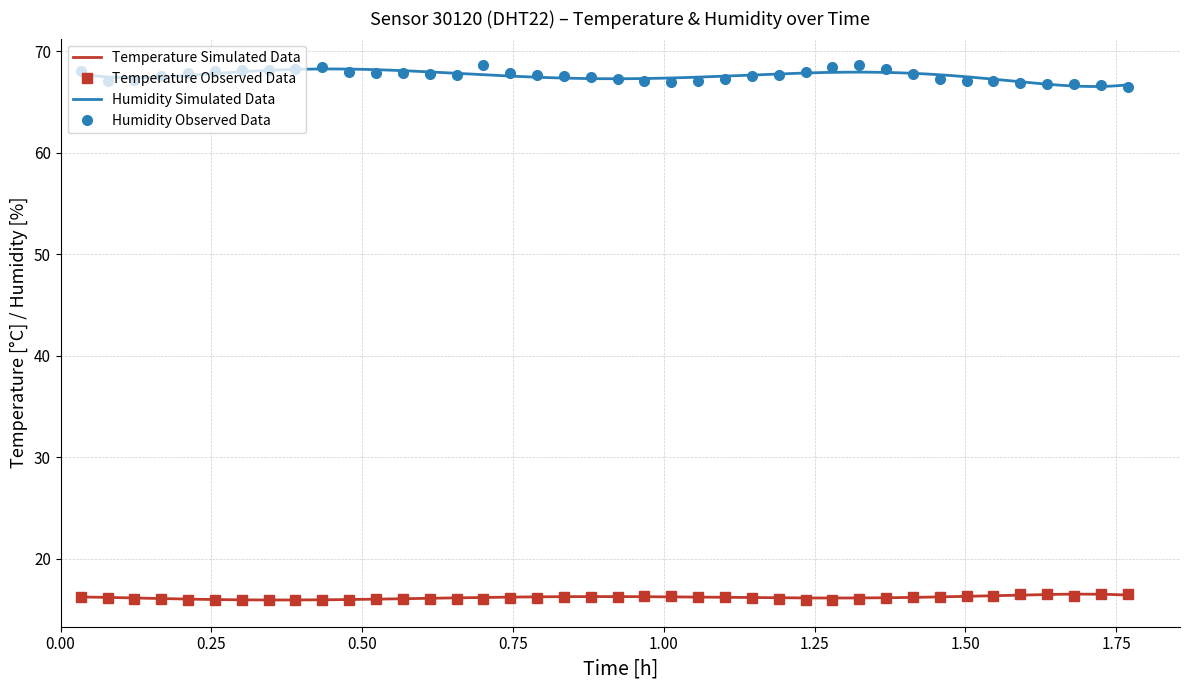

True or false: Humidity Observed Data and Temperature Observed Data cross at least once.

False